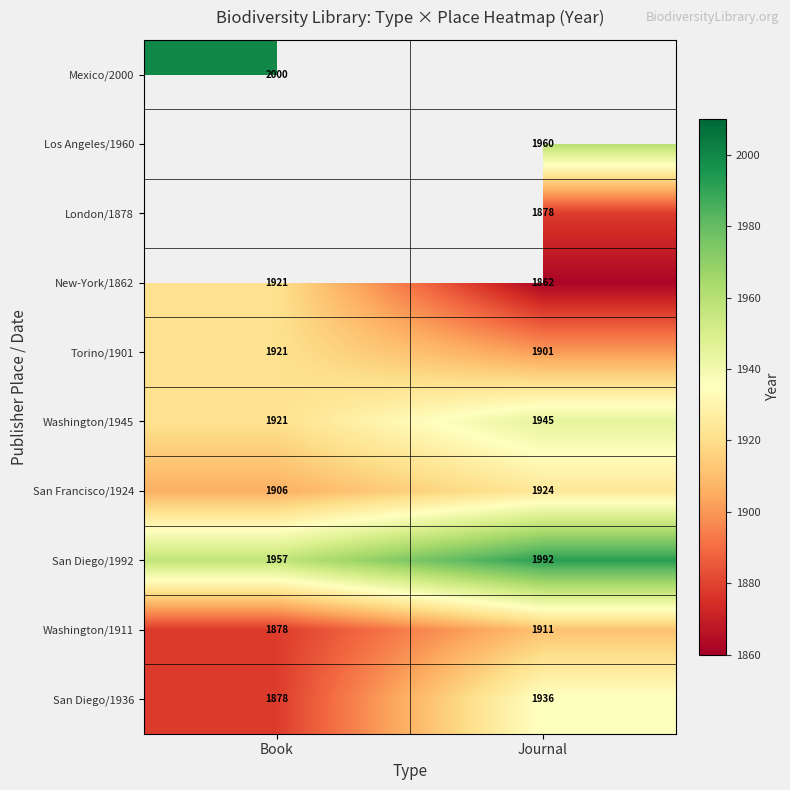

What is the sum of all Washington/1911 values?

3789